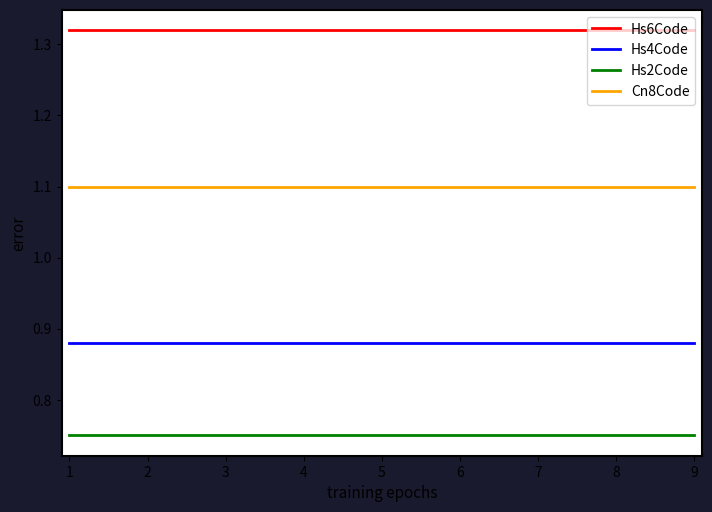

Which series has the largest total across all categories?

Hs6Code